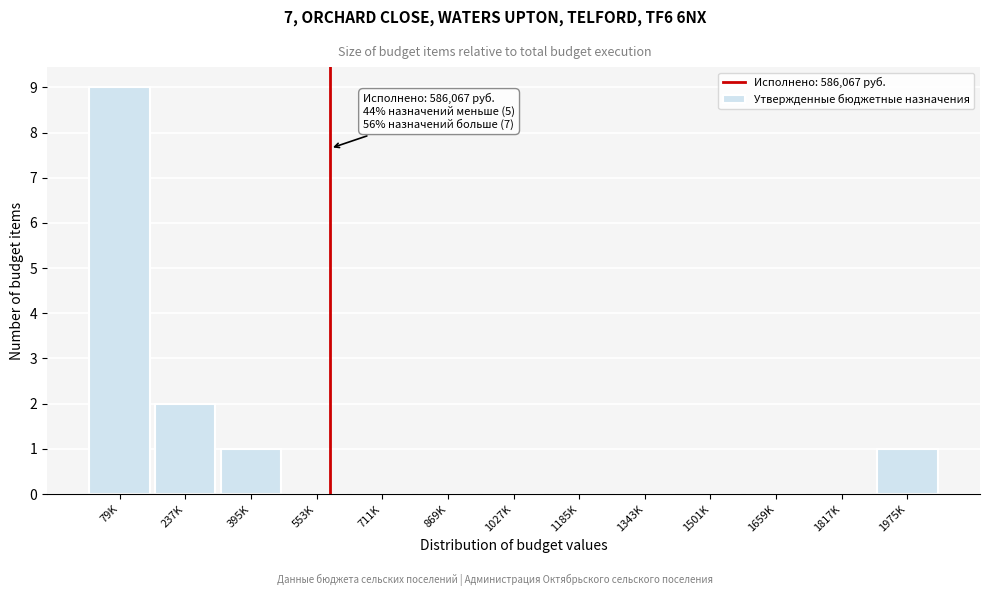

Reading left to right, list all the values displayed in this chart.

79K=9	237K=2	395K=1	553K=0	711K=0	869K=0	1027K=0	1185K=0	1343K=0	1501K=0	1659K=0	1817K=0	1975K=1